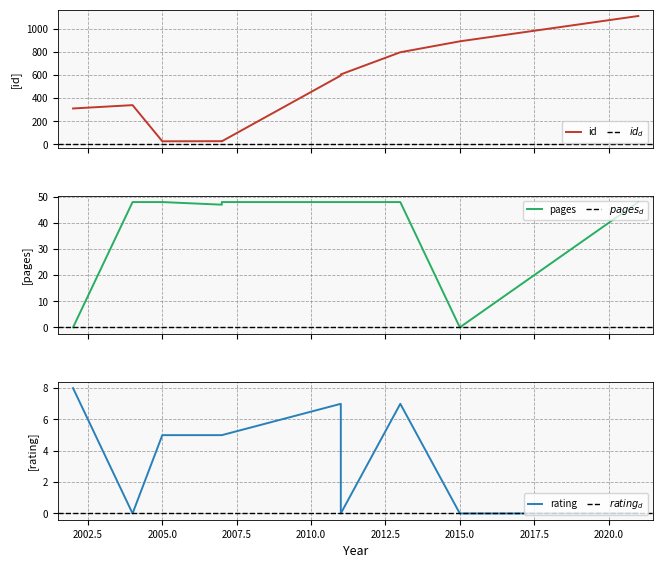

Reading right to left, extract all data points from this chart.

id: 1114	894	799	607	597	26	27	26	340	311
pages: 48	0	48	48	48	48	47	48	48	0
rating: 0	0	7	0	7	5	5	5	0	8